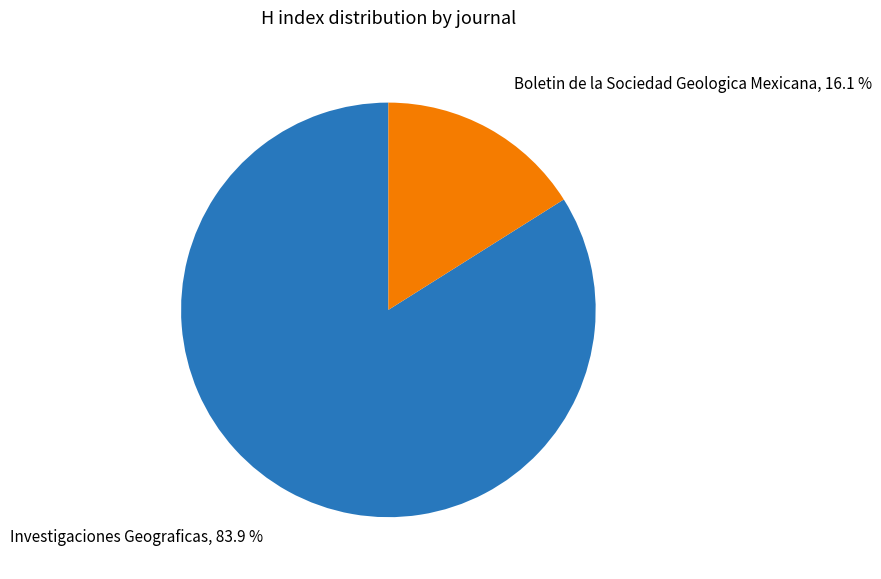

To the nearest percent, what percentage of the pie is Investigaciones Geograficas?

84%